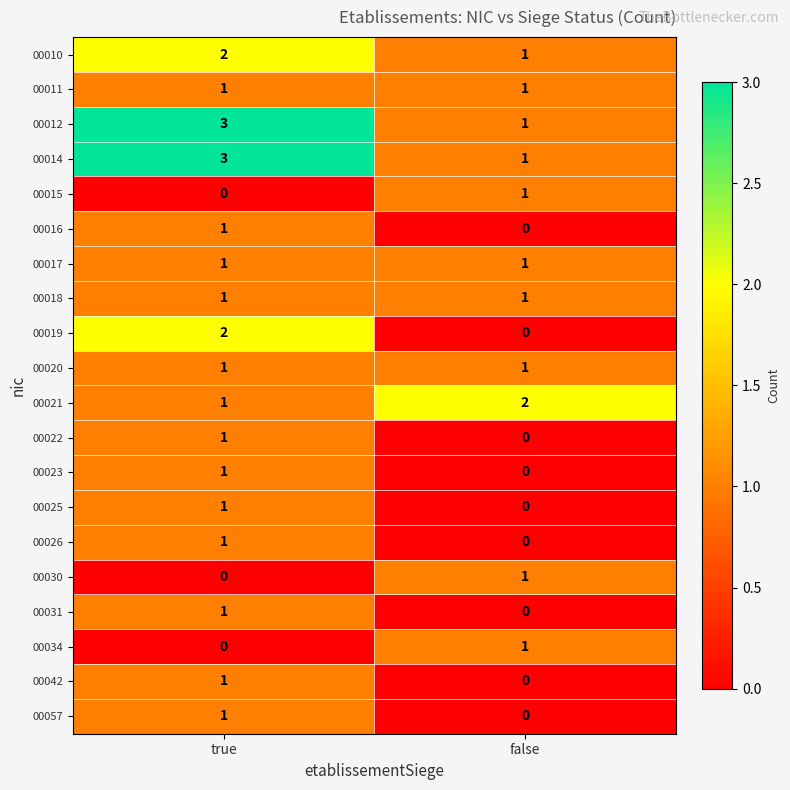

What is the spread (max minus min) of values at true?

3